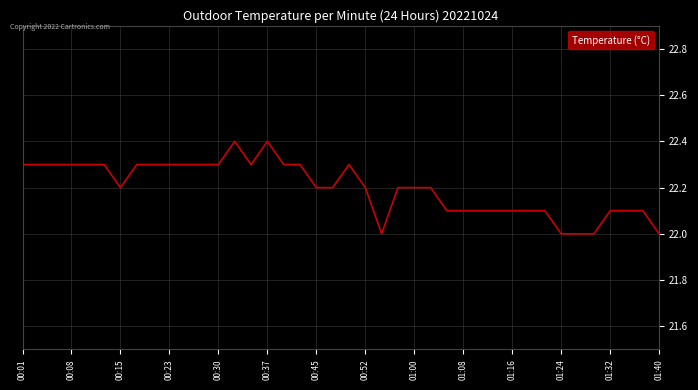

What is the difference between the maximum and minimum values?

0.4